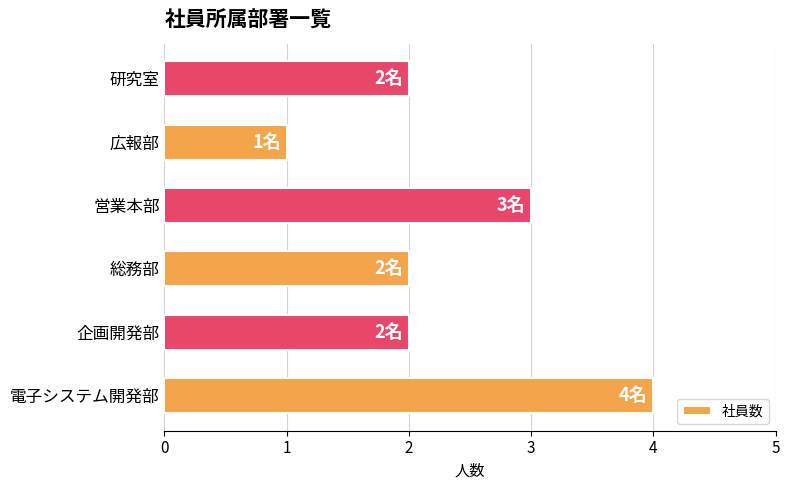

Which has a higher value, 電子システム開発部 or 広報部?

電子システム開発部